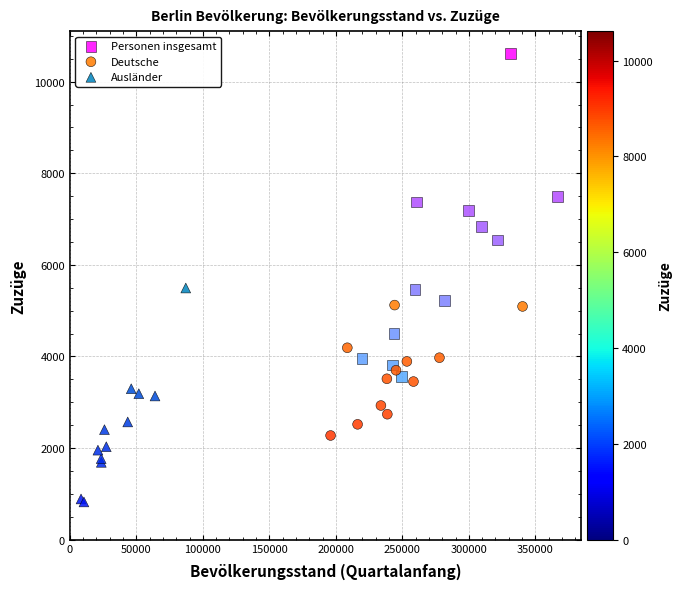

Which series contains the highest Y value?

Personen insgesamt